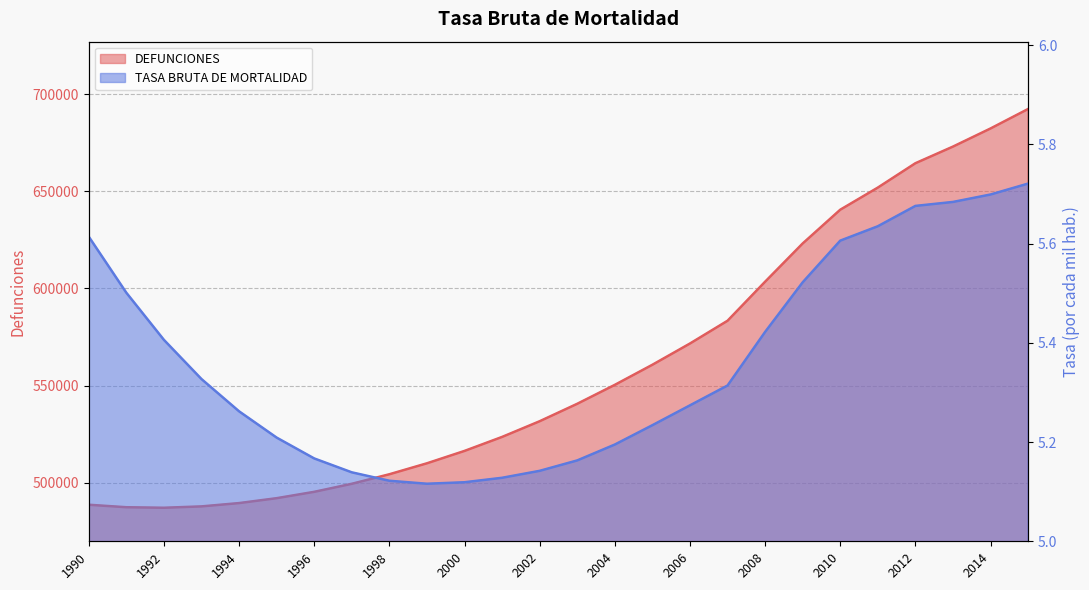

At 1995, list the series in order from smallest to largest.

TASA BRUTA DE MORTALIDAD, DEFUNCIONES